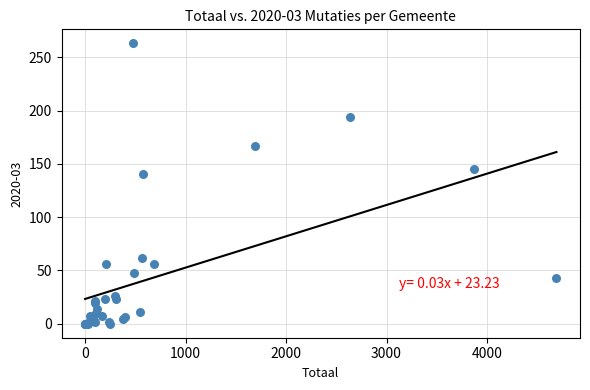

What Y value in the scatter plot is closest to 131?

140